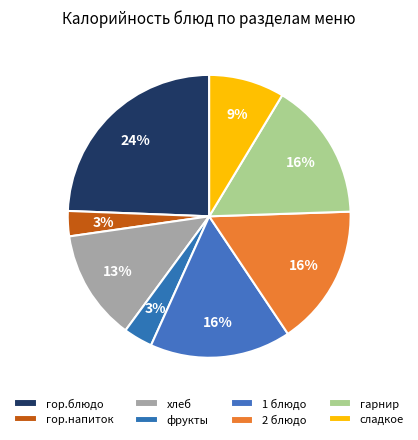

Between гор.блюдо and гор.напиток, which is larger?

гор.блюдо